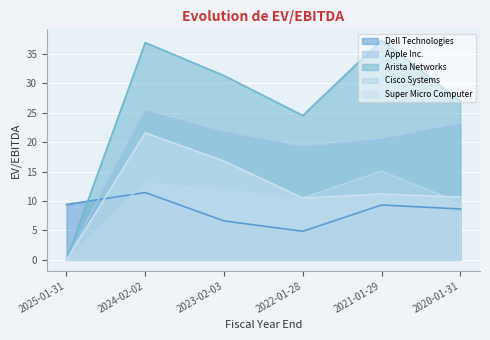

What is the value of the Dell Technologies point at the 2nd from the left?

11.4